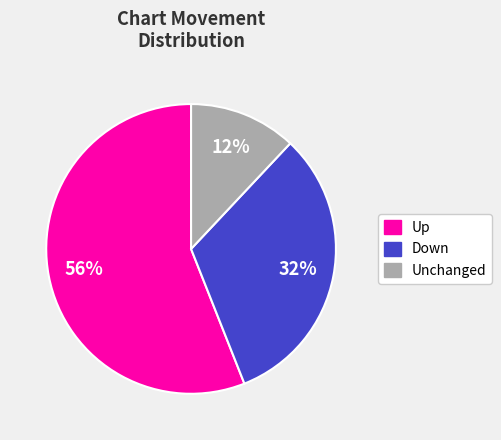

Does any single category account for the majority?

Yes